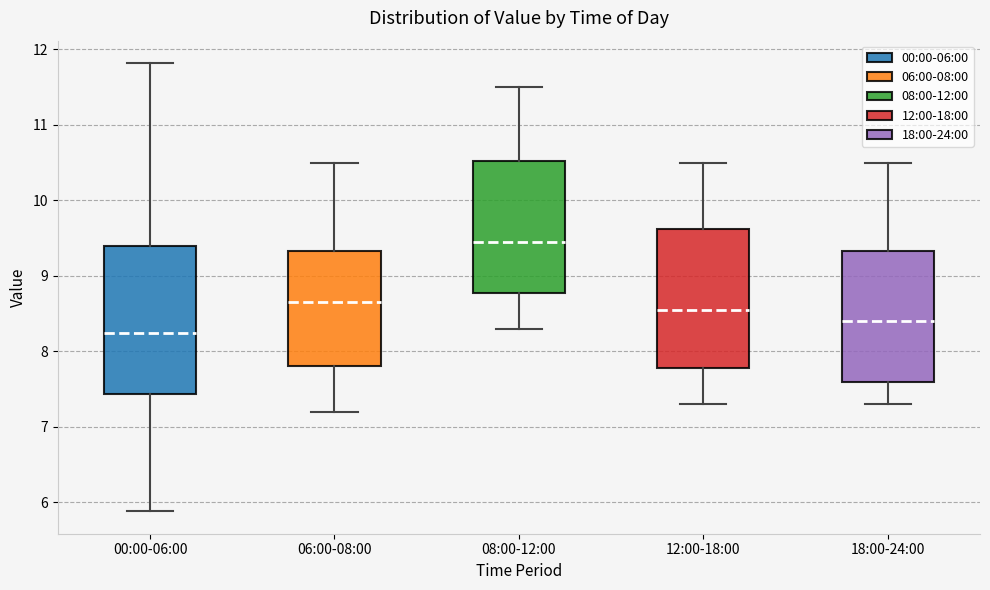

Where does the upper whisker of the box for 00:00-06:00 end on the y-axis? The values are not printed on the chart, so give them approximately, as read against the axis.

11.8